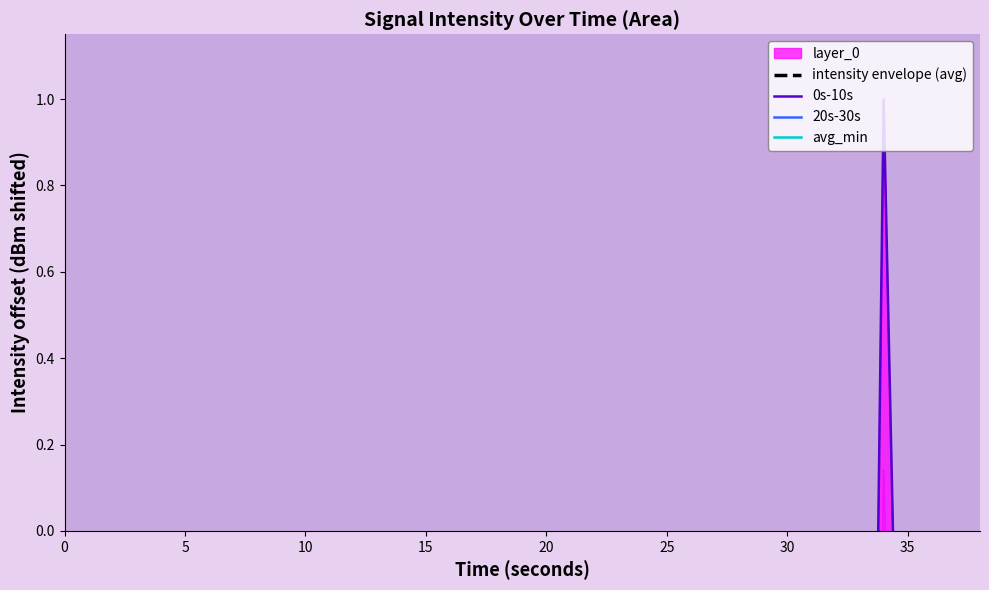

How many categories are shown in the chart?

20